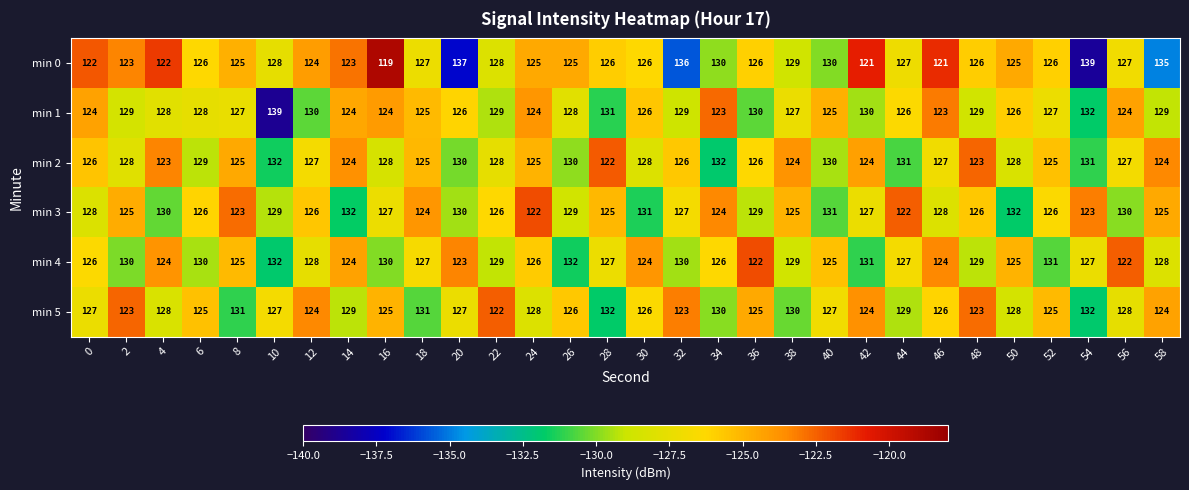

At how many categories does at least one series exceed 125?

30